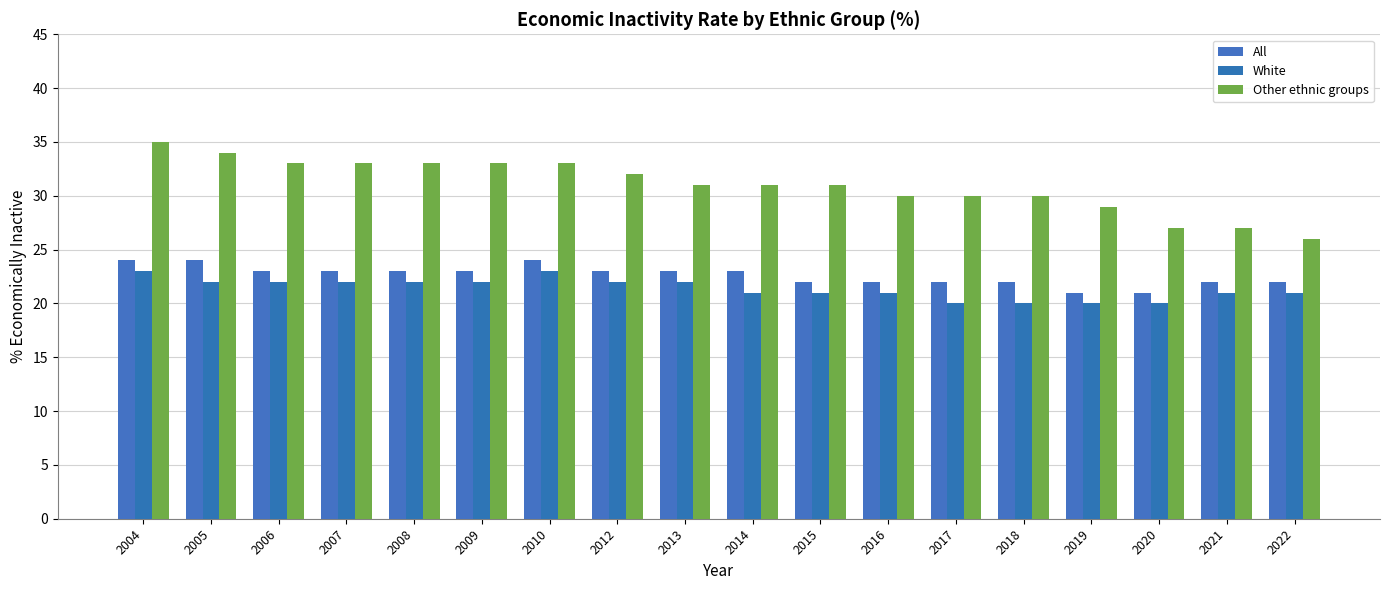

Is it true that White equals 6 at 2016?

False